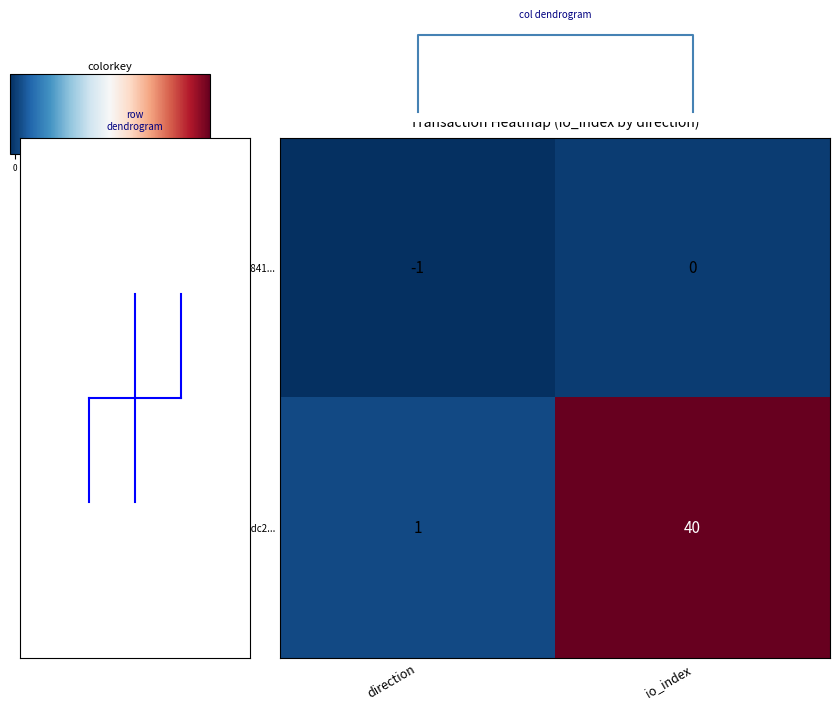

Reading left to right, what are all the values shown in this chart?

902956ec5841...: direction=-1	io_index=0
166b34996dc2...: direction=1	io_index=40